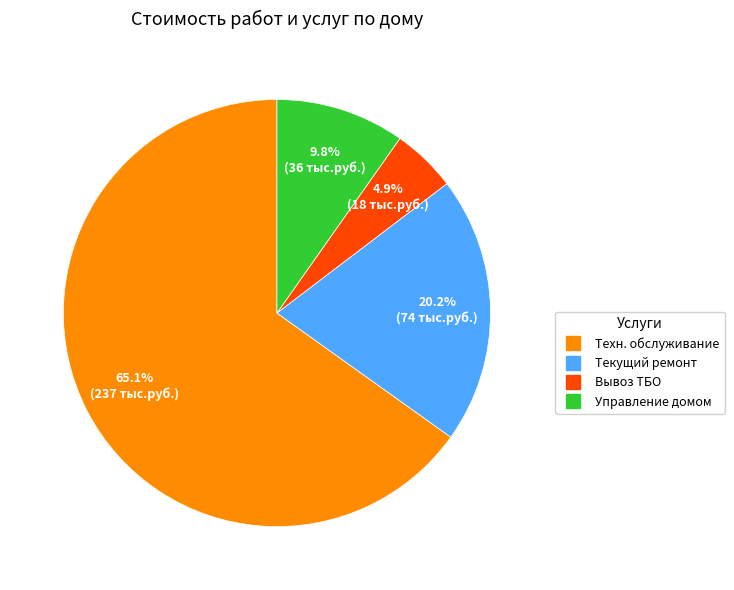

Count the number of slices in the pie.

4